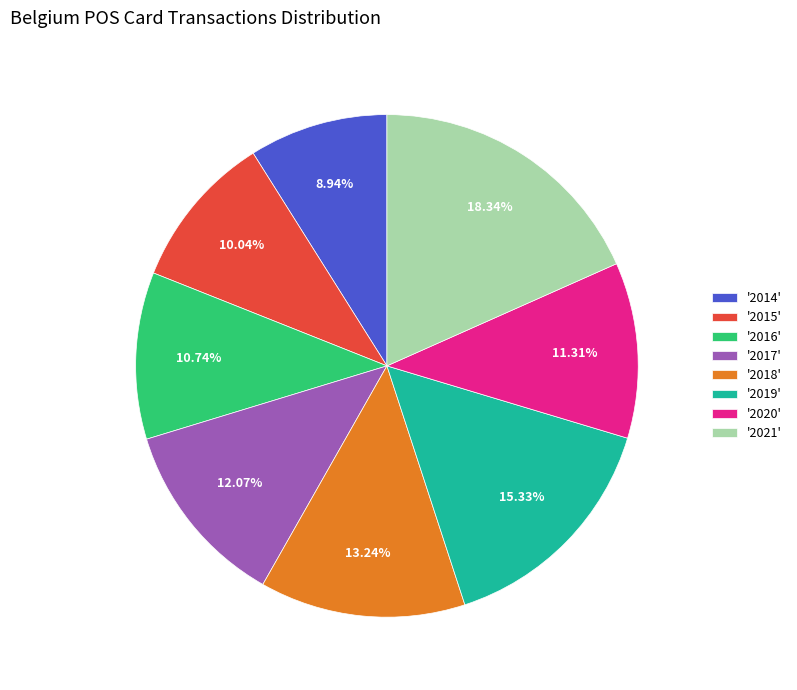

Do '2019' and '2014' together represent more than half of the pie?

No